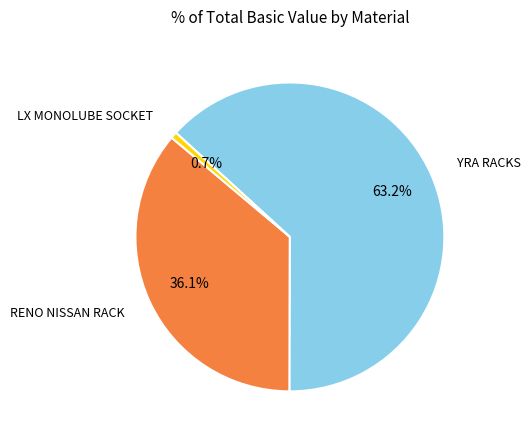

Does any single category account for the majority?

Yes